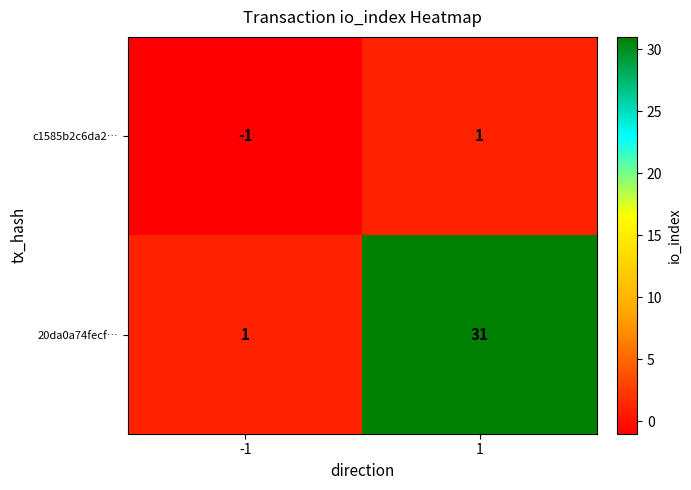

The value of c1585b2c6da2… at -1 is -2. True or false?

False